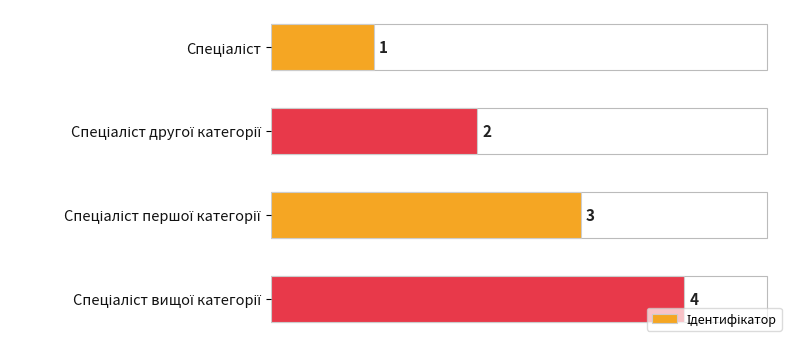

What is the maximum value shown in the chart?

4